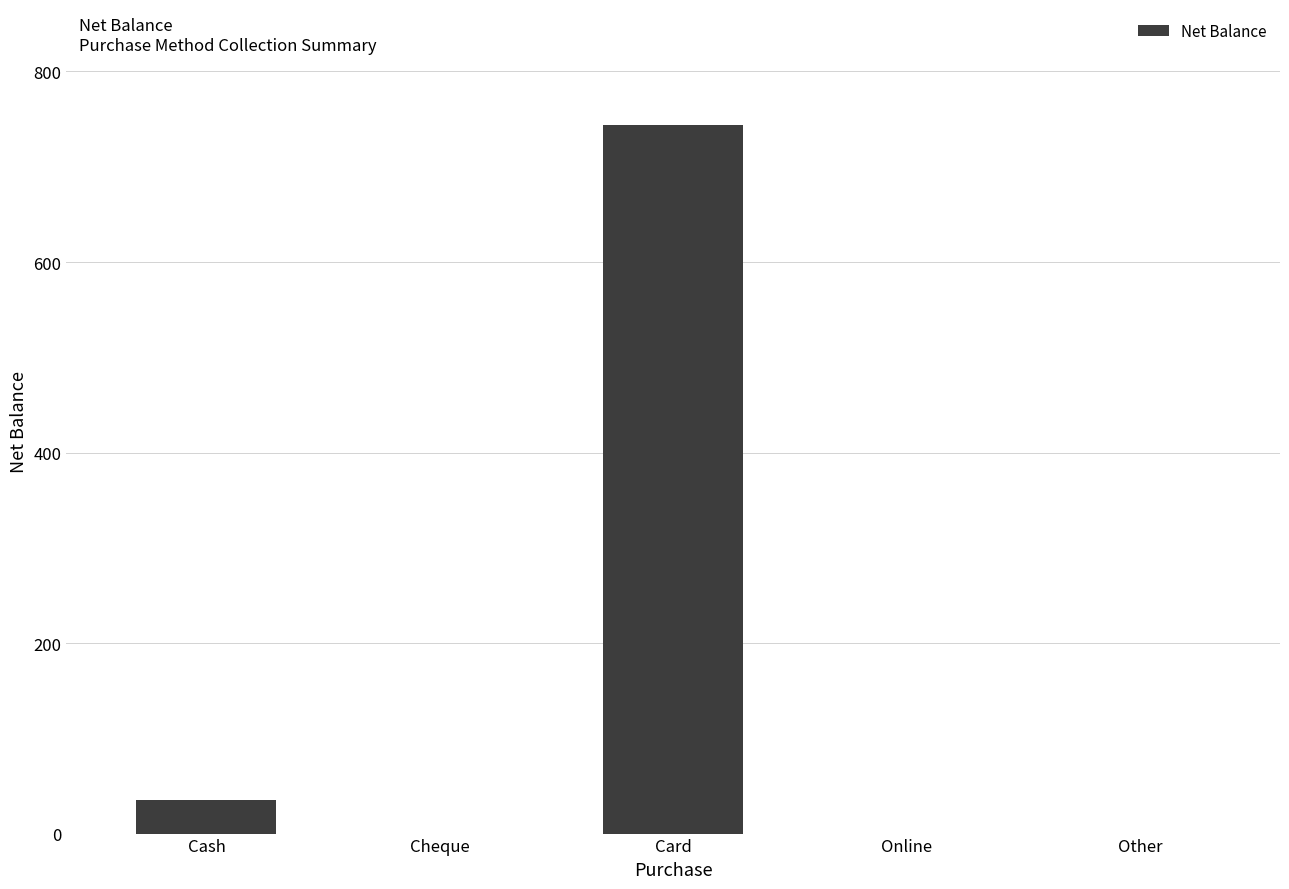

Count the number of categories in the chart.

5